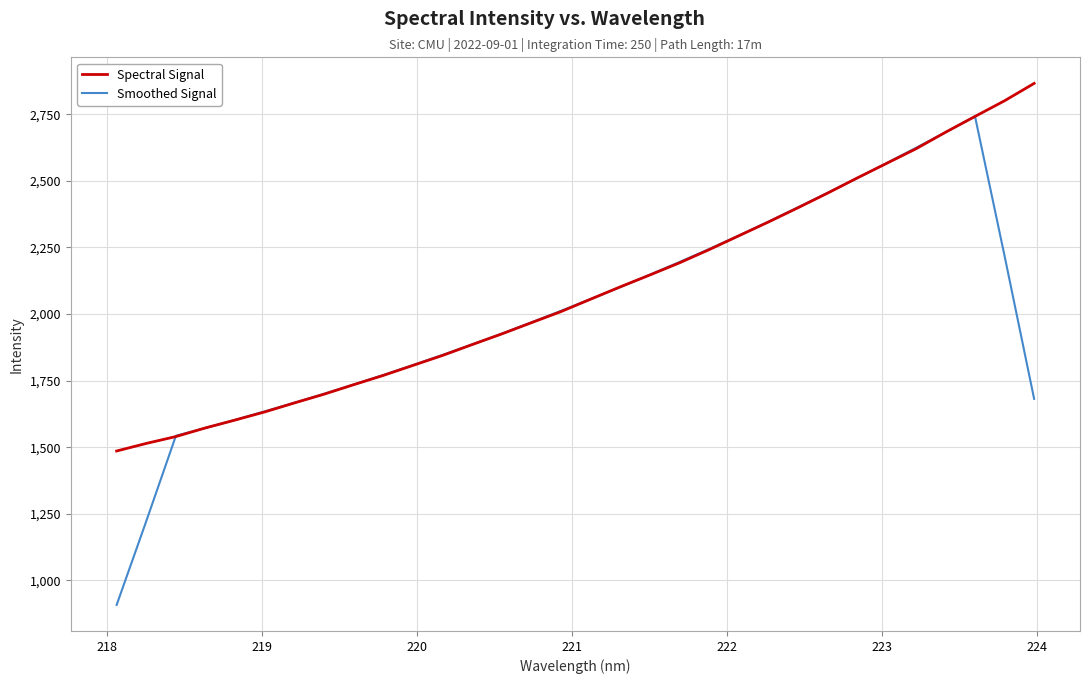

Which series has the largest range (max minus min)?

Smoothed Signal